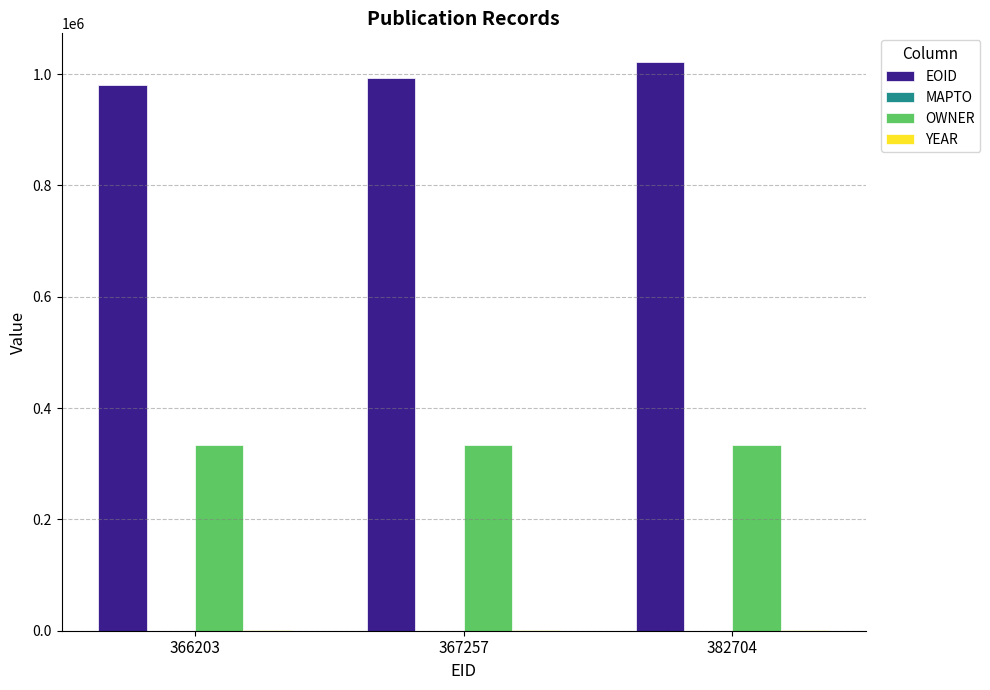

Is it true that OWNER equals 334002 at 382704?

True